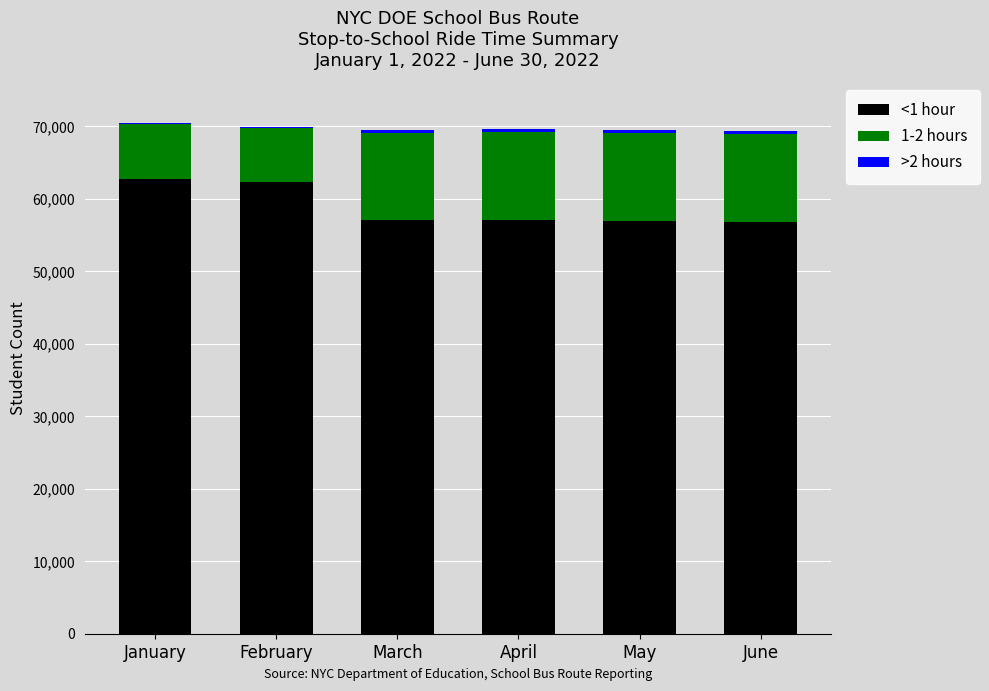

What is the average value of the <1 hour series?

58834